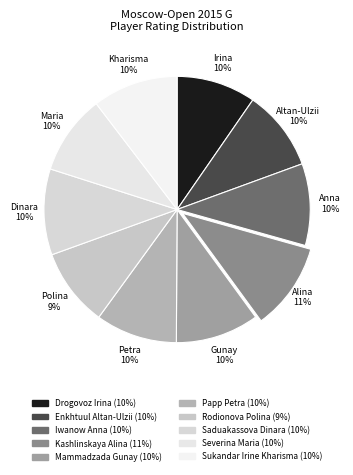

What is the total percentage of Mammadzada Gunay and Papp Petra?

20.0%